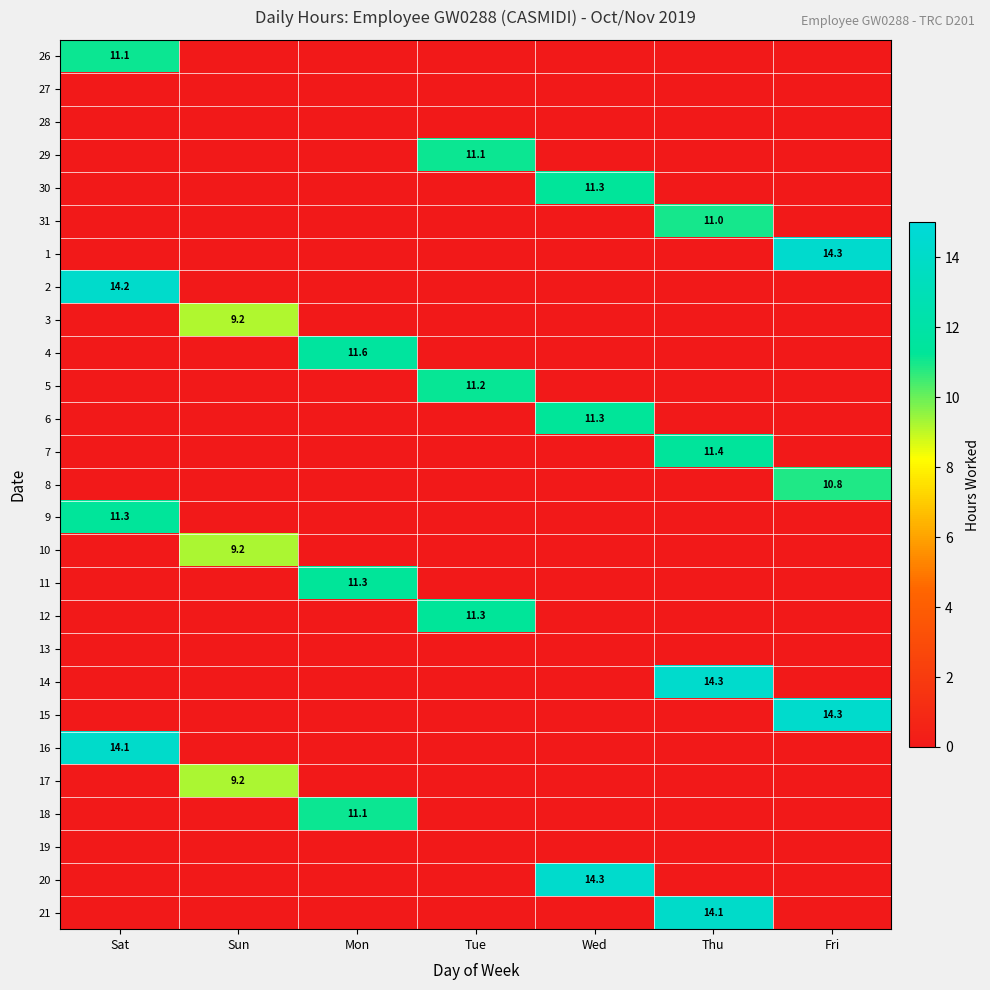

At which category is the sum across all series the highest?

Thu